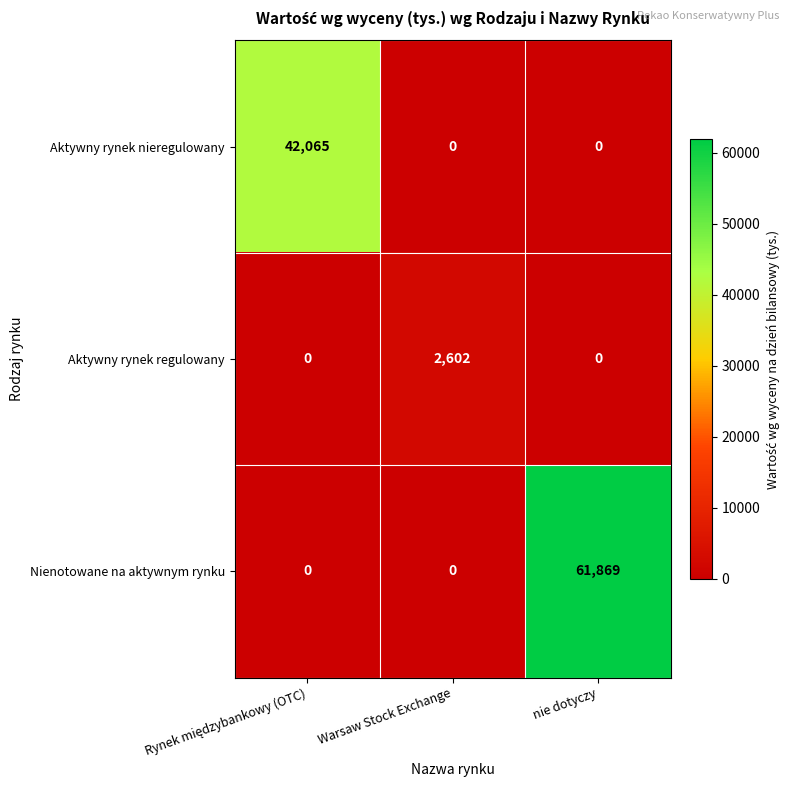

Rank the series by their average value, from highest to lowest.

Nienotowane na aktywnym rynku, Aktywny rynek nieregulowany, Aktywny rynek regulowany